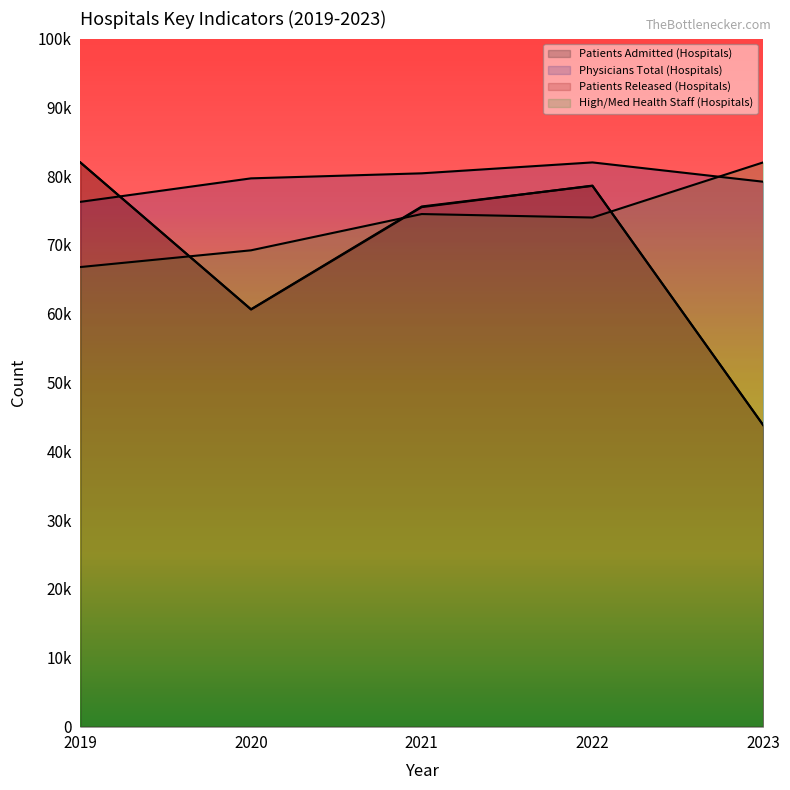

The value of Physicians Total (Hospitals) at 2022 is 82000.0. True or false?

True